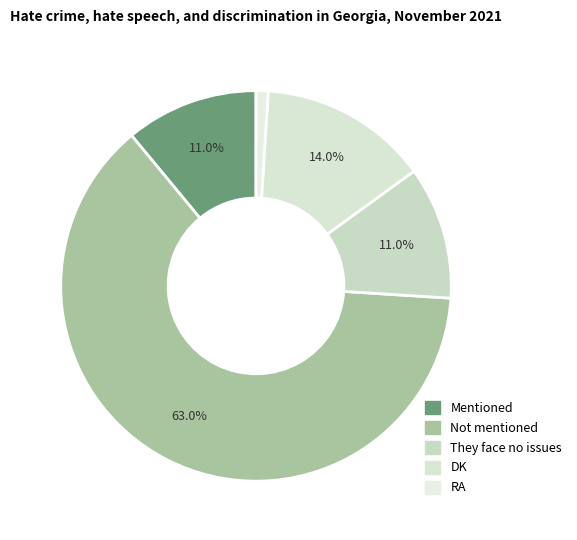

Is there any slice that represents more than half of the pie?

Yes